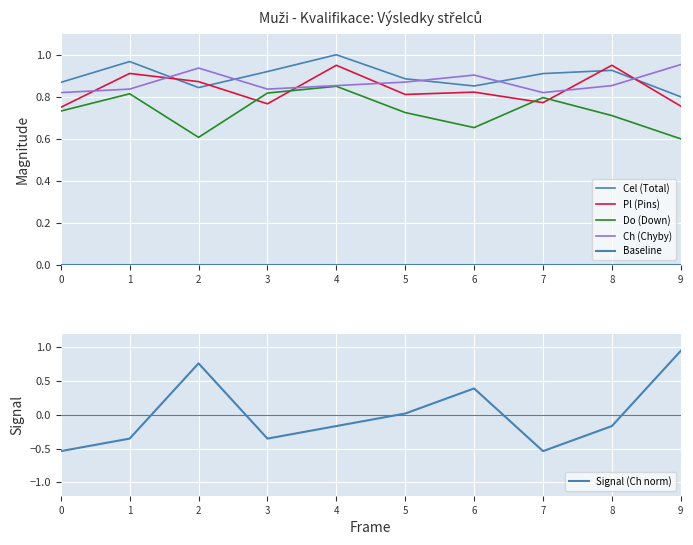

What is the difference between the highest and lowest values at 6?

0.9